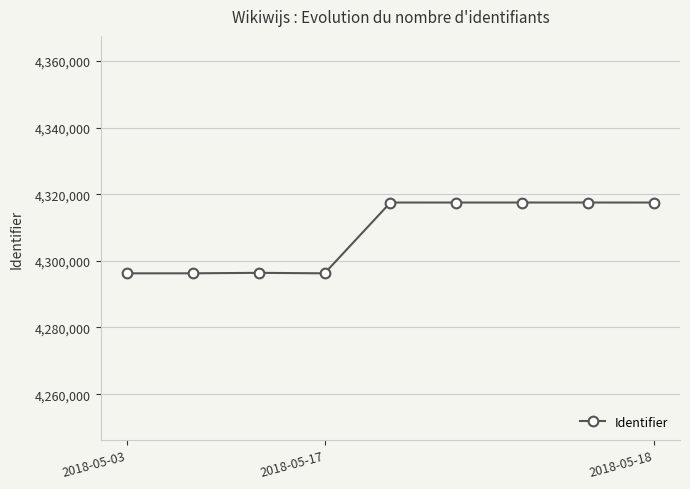

What is the value of the 2nd point from the left?

4296257